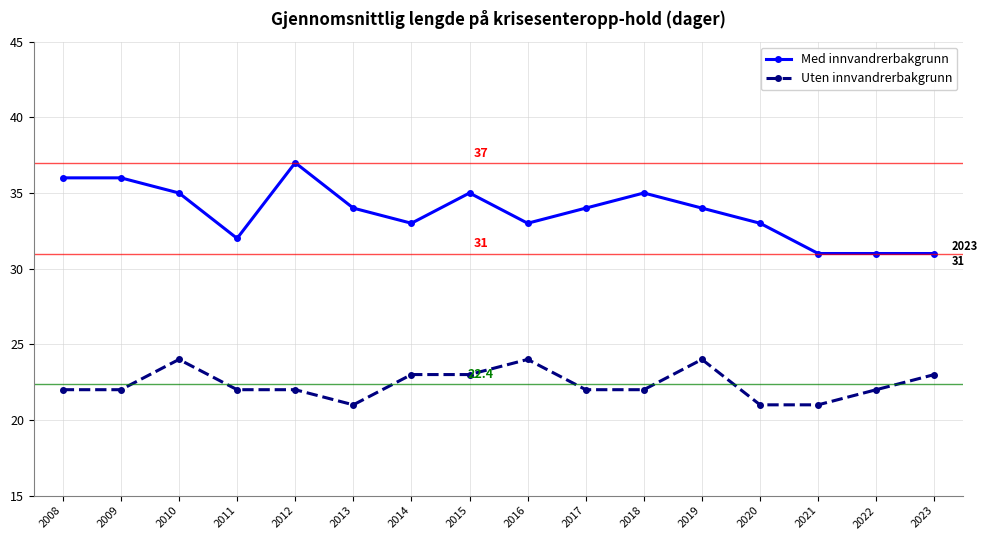

List the series in order of their peak value, highest first.

Med innvandrerbakgrunn, Uten innvandrerbakgrunn